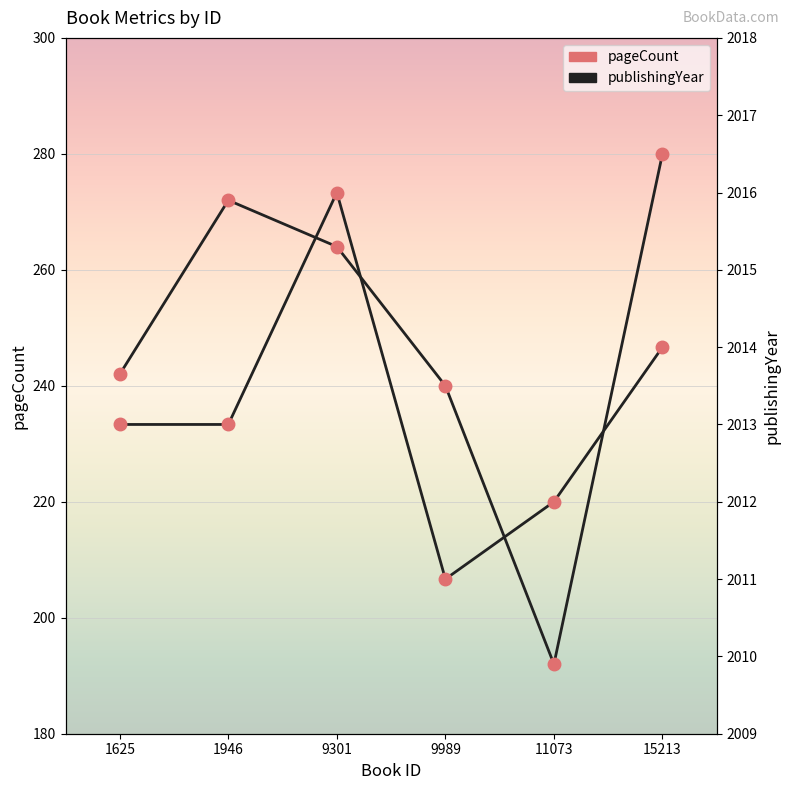

What is the sum of the publishingYear values at 15213 and 1946?

4027